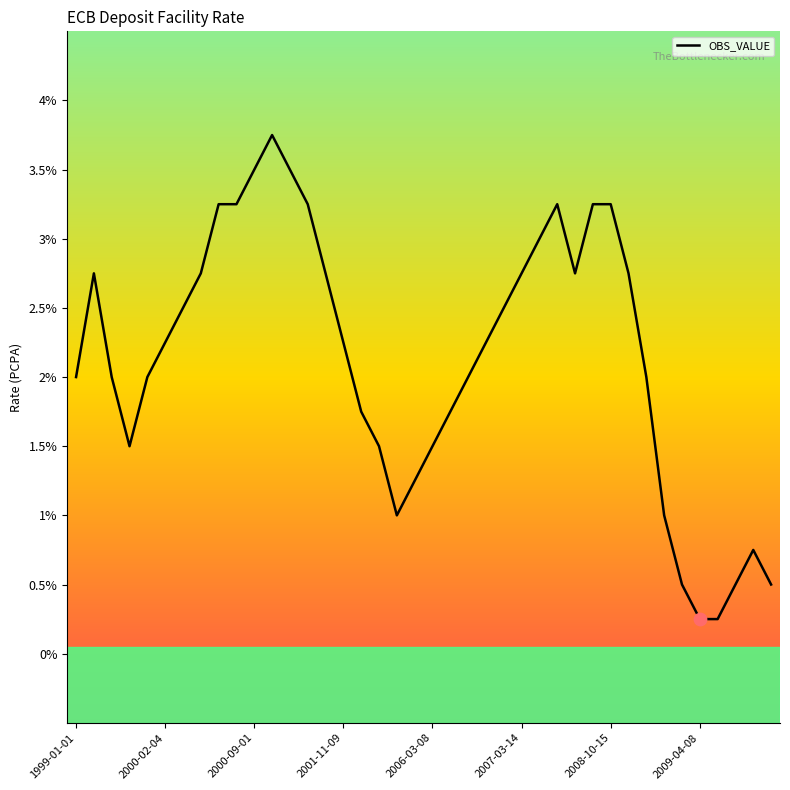

Between 2000-02-04 and 24, which is larger?

2000-02-04